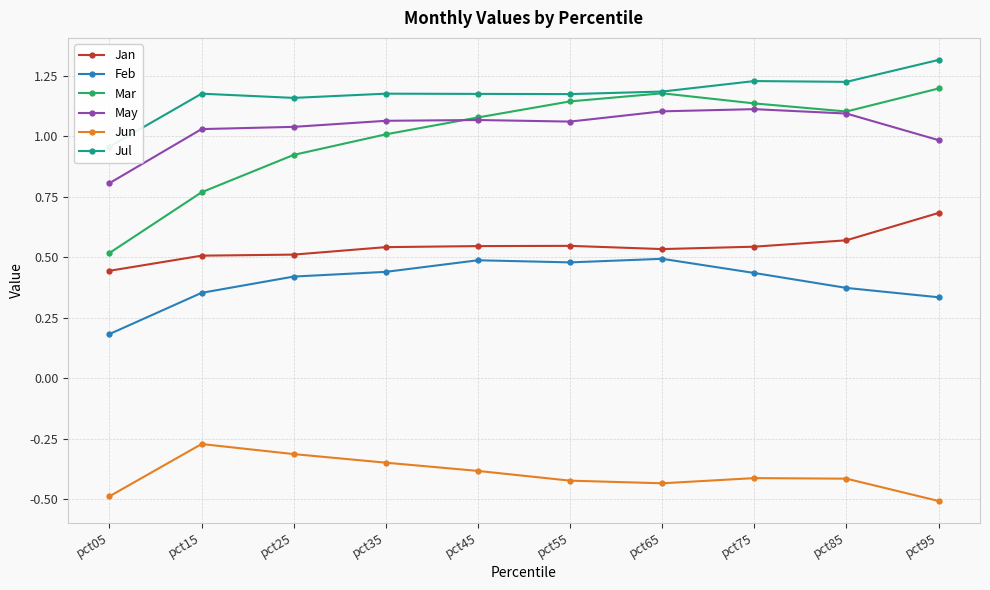

Is it true that Feb equals 0.7 at pct55?

False